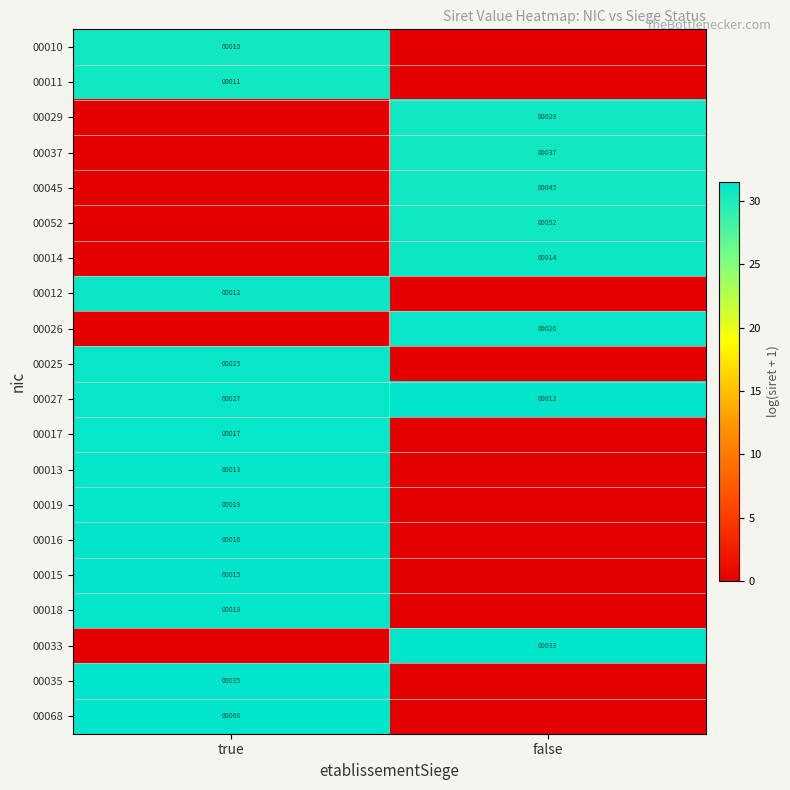

Is the value of 00045 at false greater than the value of 00027 at true?

Yes